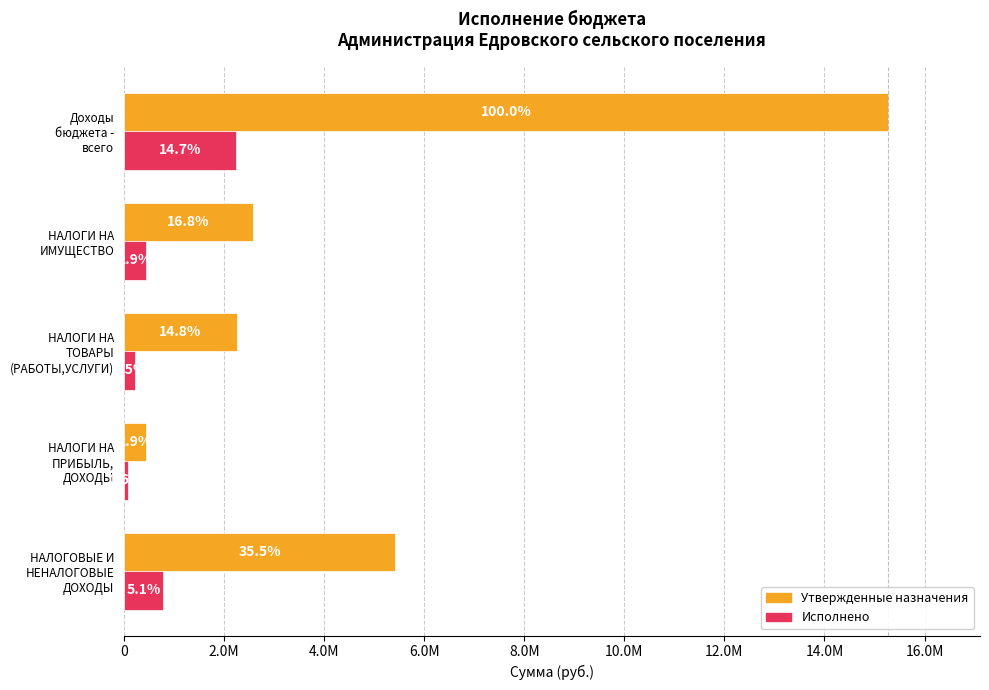

What are all the series names shown in the legend?

Утвержденные назначения, Исполнено